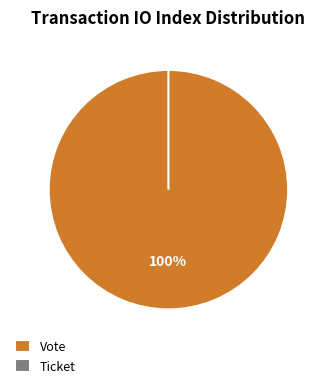

Count the number of slices in the pie.

2